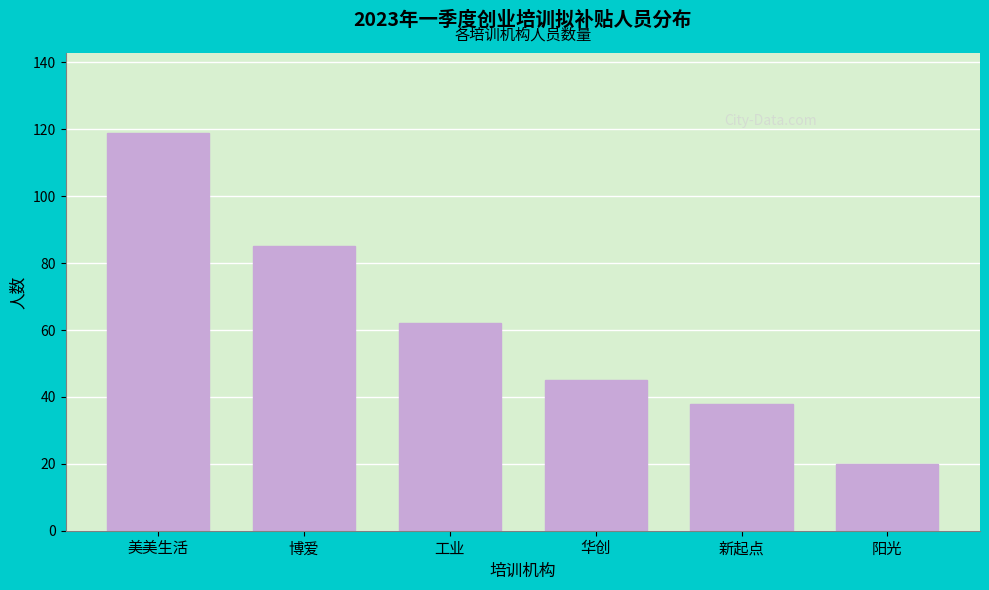

Reading left to right, transcribe all the data shown in this chart.

119	85	62	45	38	20